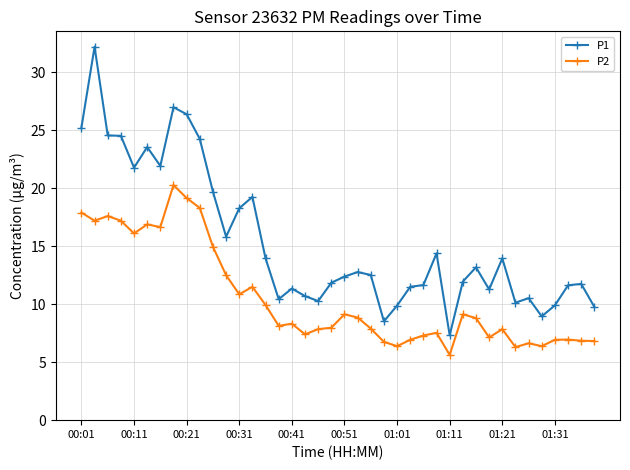

What is the greatest value displayed?

32.2